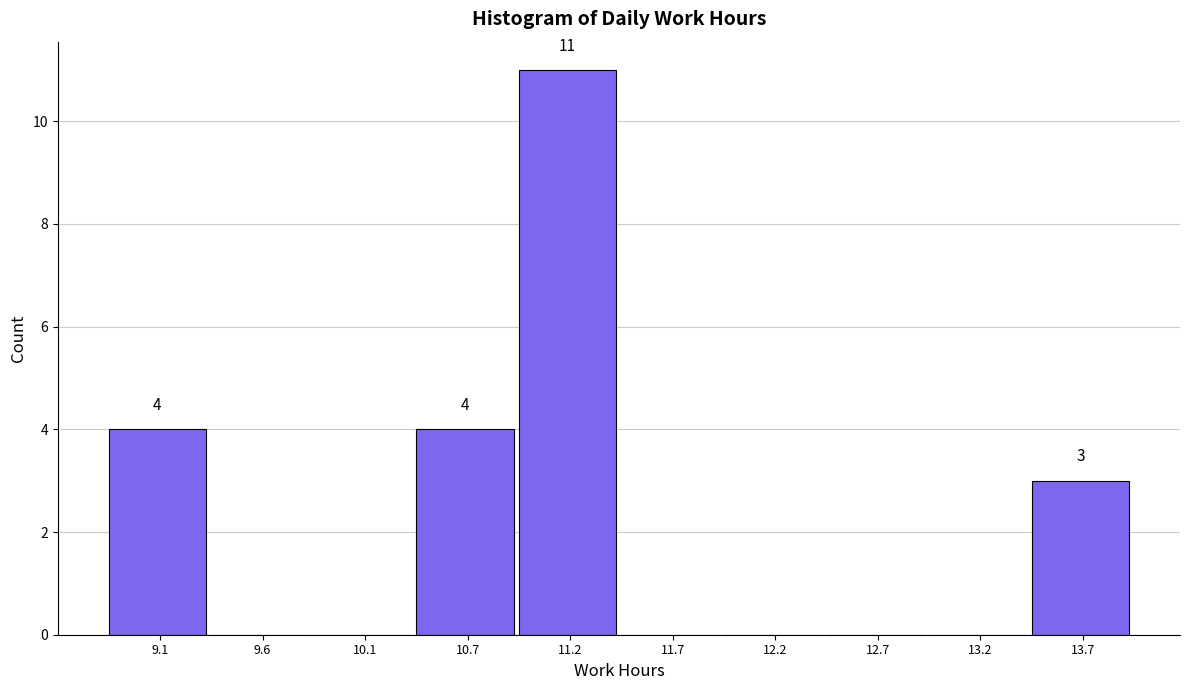

Reading left to right, extract all data points from this chart.

9.1=4	9.6=0	10.1=0	10.7=4	11.2=11	11.7=0	12.2=0	12.7=0	13.2=0	13.7=3